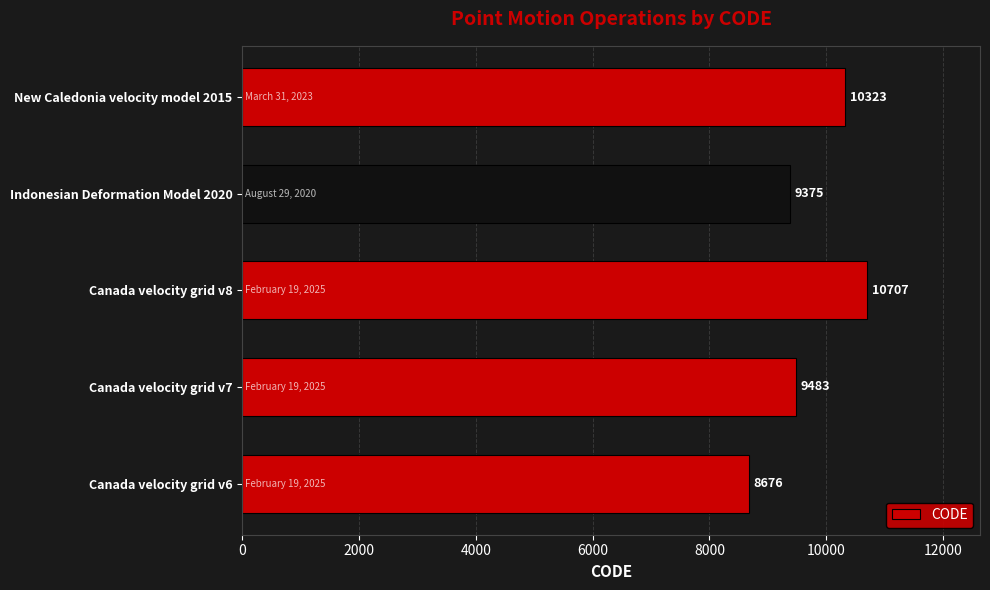

What is the sum of all values?

48564